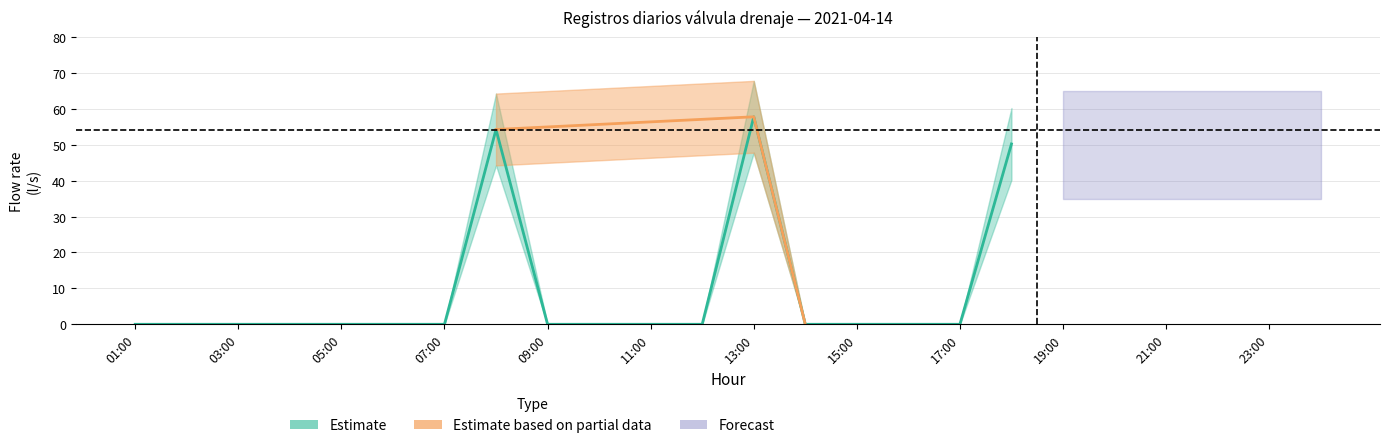

What is the sum of all Upper Bound values?

192.2